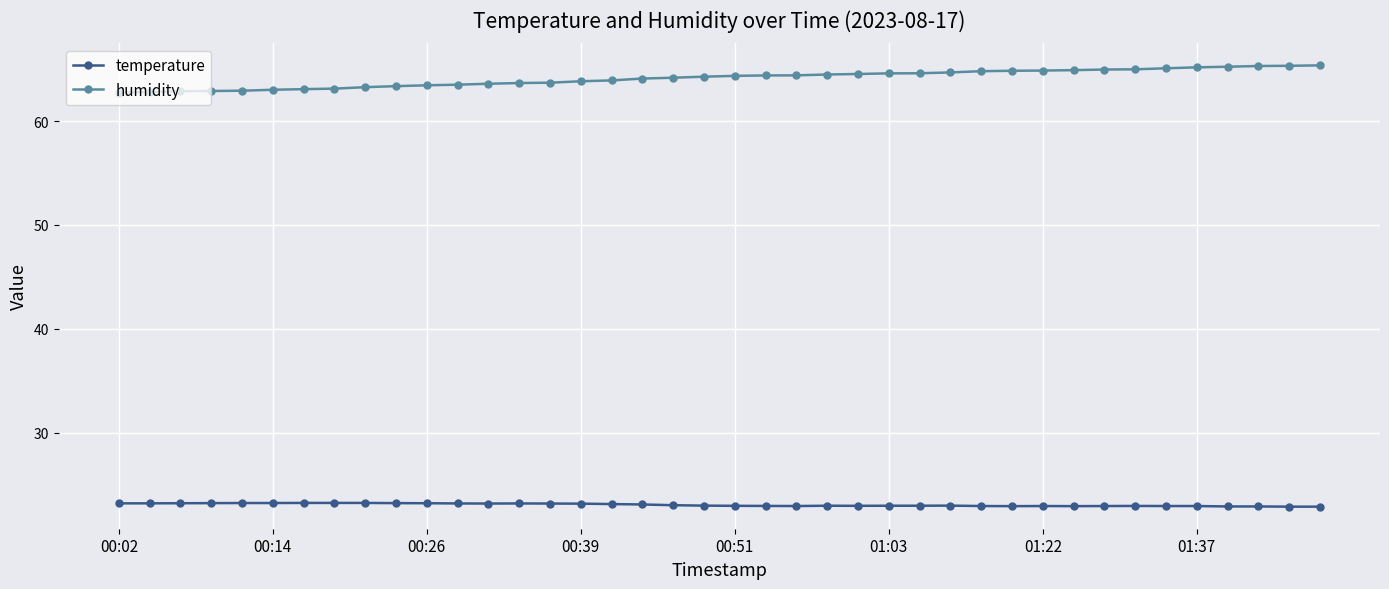

What is the value of the humidity point at the 38th from the left?

65.3